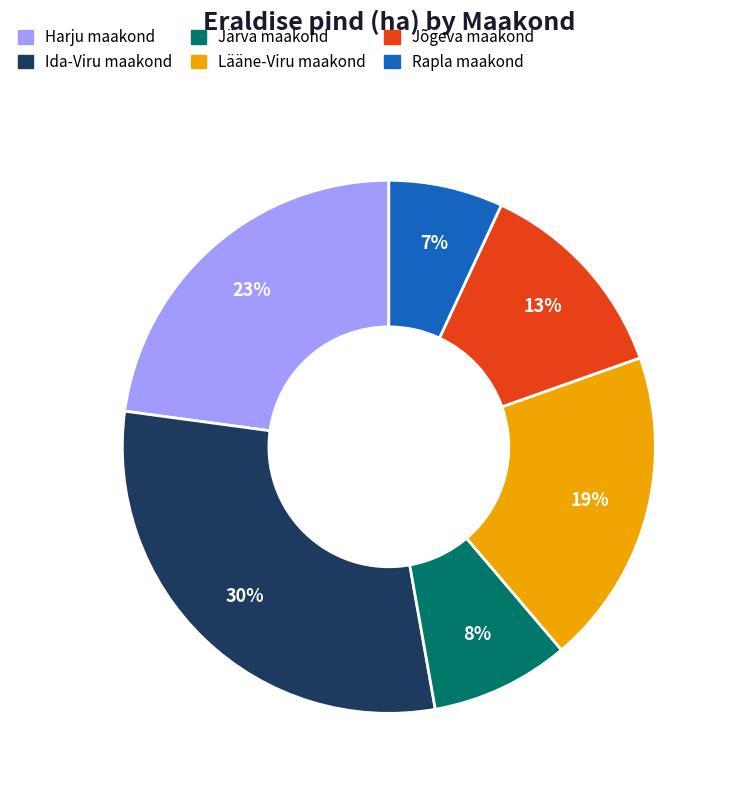

Rank the categories by value from highest to lowest.

Ida-Viru maakond, Harju maakond, Lääne-Viru maakond, Jõgeva maakond, Järva maakond, Rapla maakond